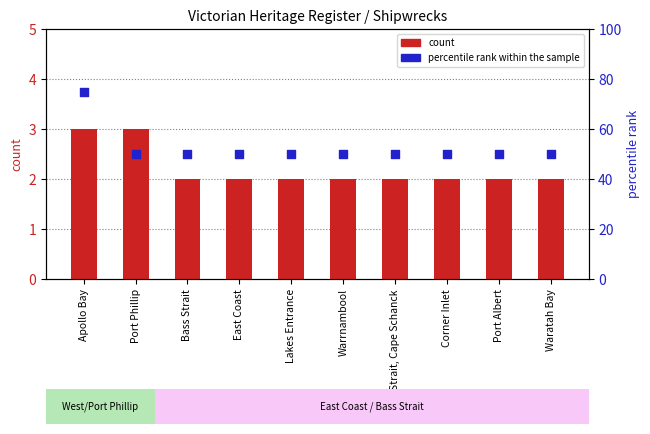

What are all the series names shown in the legend?

count, percentile rank within the sample